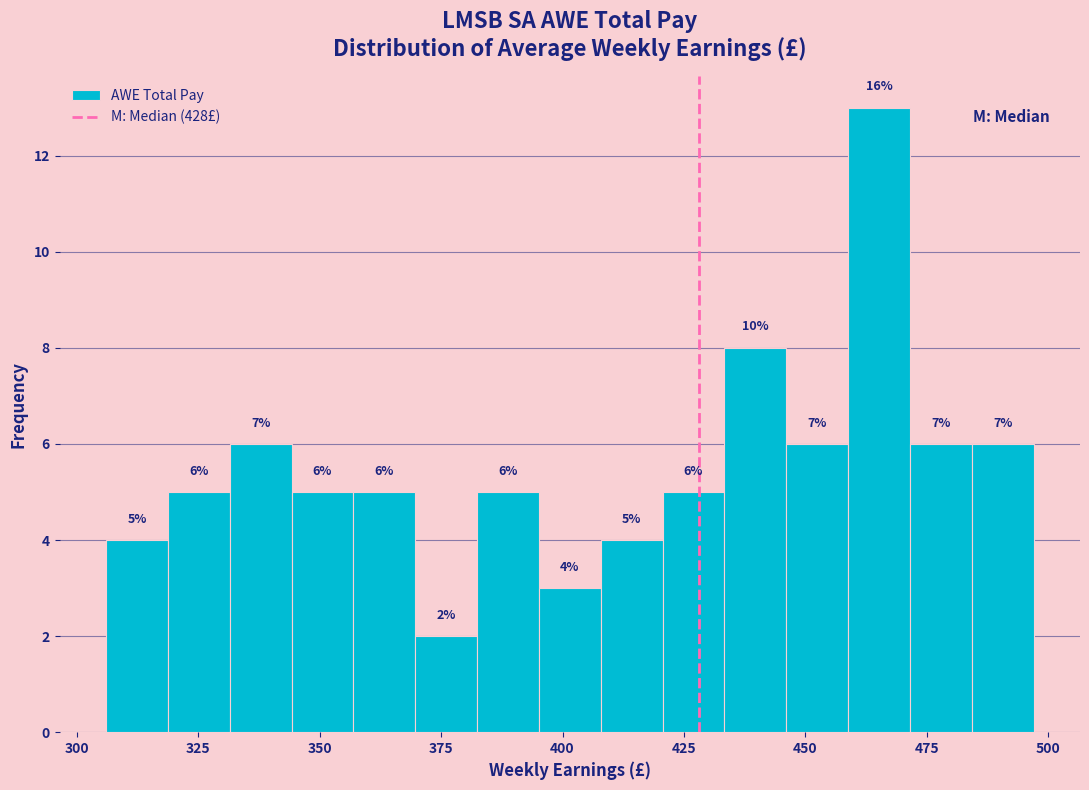

Read against the x-axis, roughly where is the centre of the tallest bar?

465